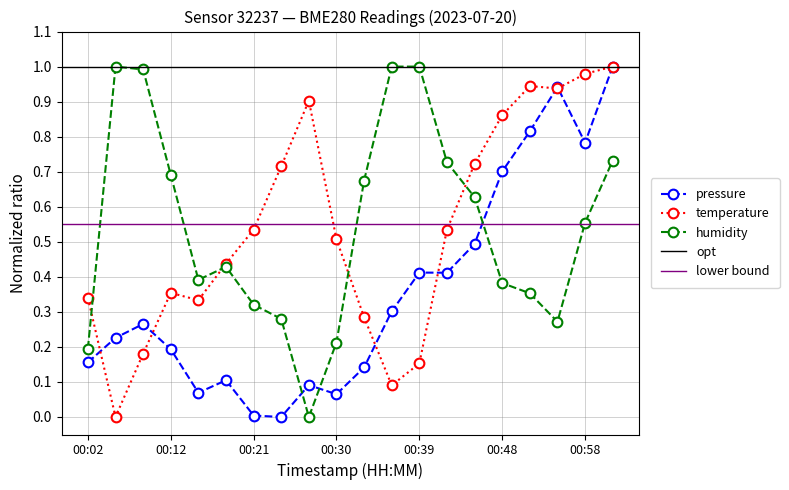

What is the label of the 10th point from the left?

00:30